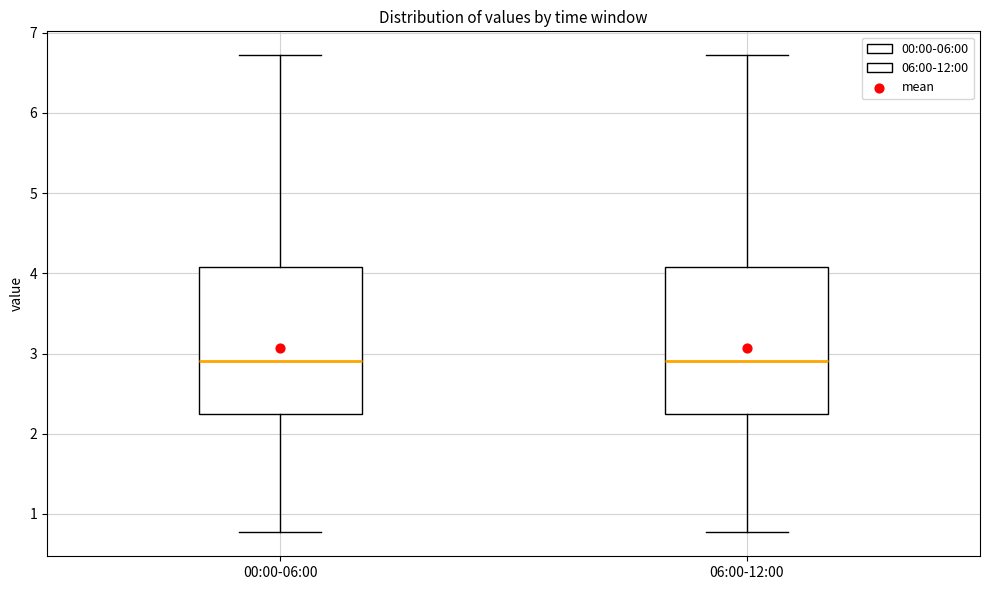

Reading left to right, transcribe this box plot: for each box, give where its median line is, the range the box spans, and where its two whiskers end, as read against the y-axis. The values are not printed on the chart, so give them approximately, as read against the axis.

00:00-06:00: median 2.9, box 2.3 to 4.1, whiskers 0.8 to 6.7
06:00-12:00: median 2.9, box 2.3 to 4.1, whiskers 0.8 to 6.7